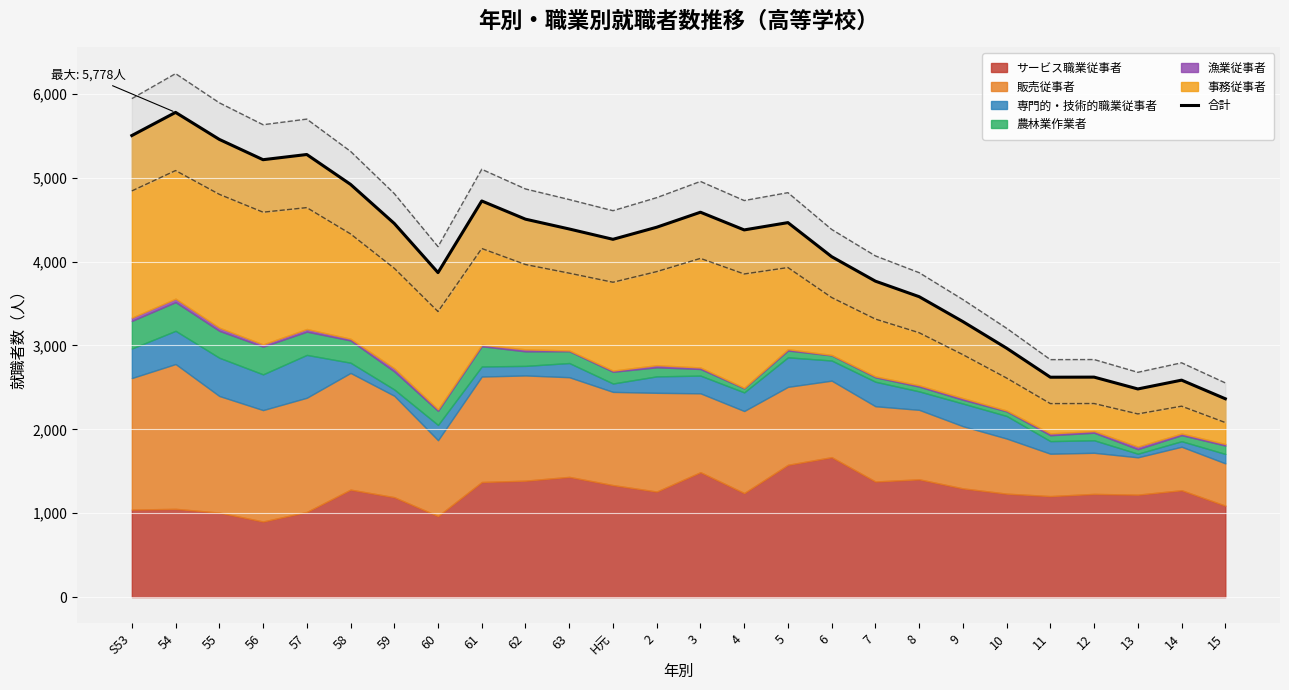

Is it true that the value at 59 is 1496?

False